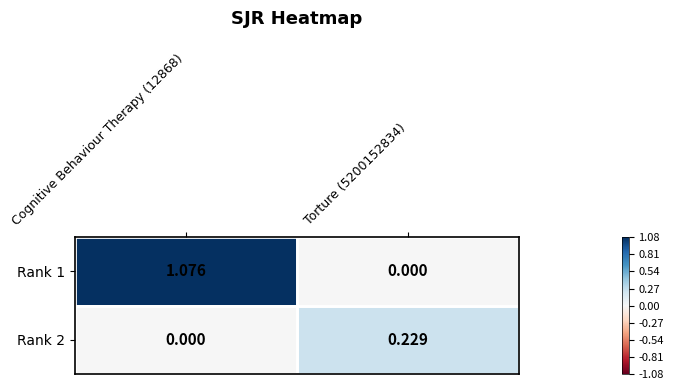

How many positive values does the Rank 2 series have?

1